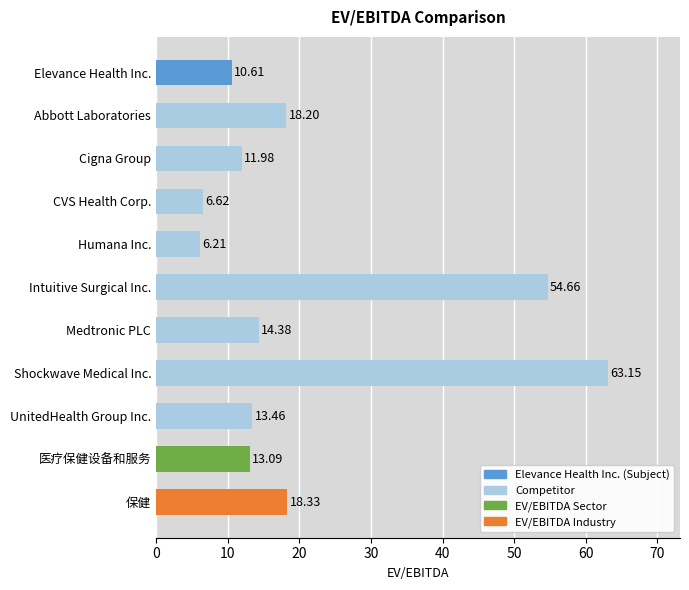

How many values are below 13?

4